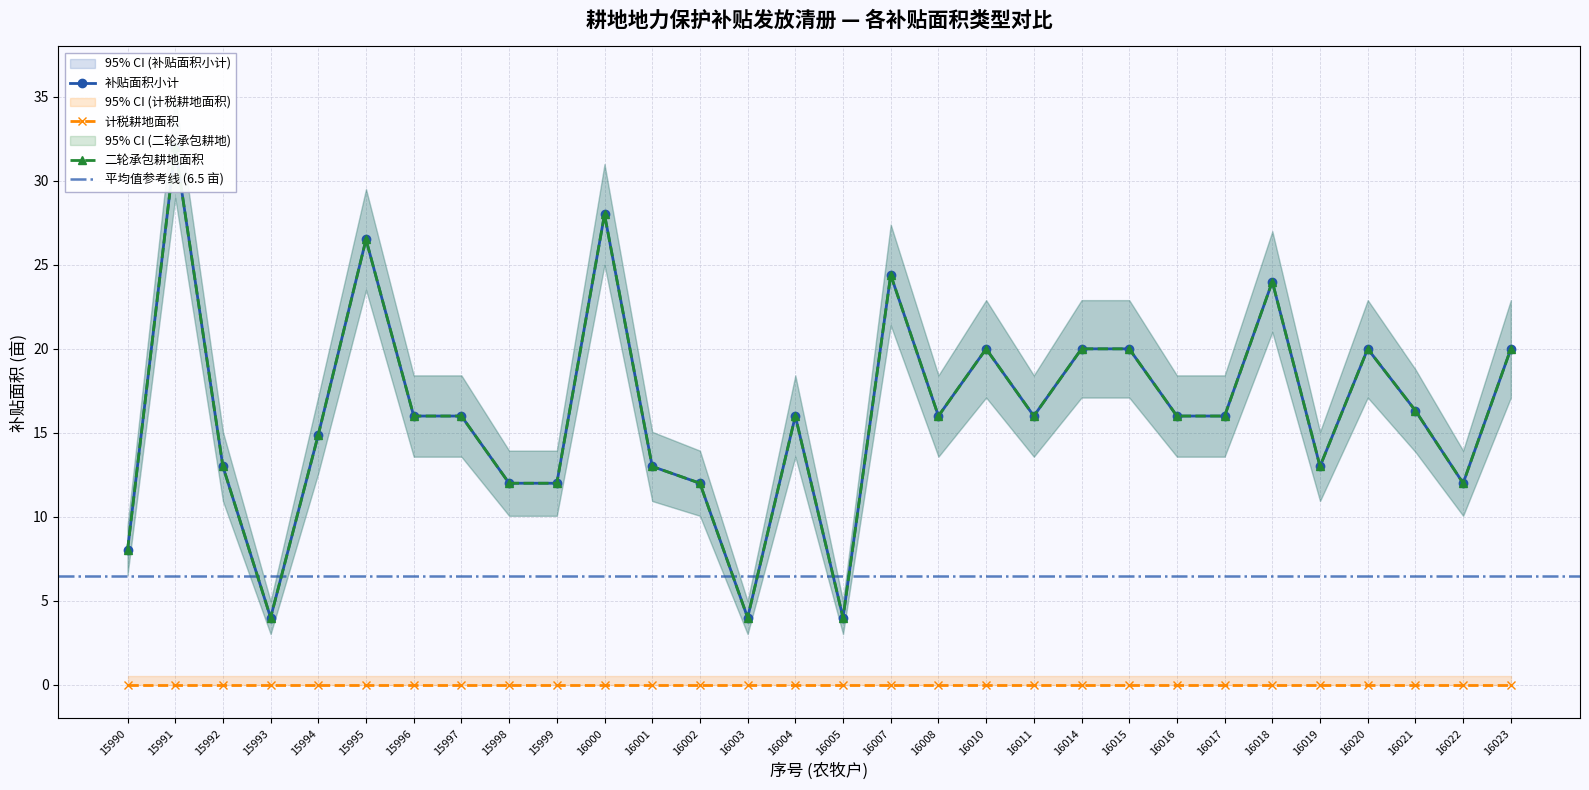

At which category does the chart reach its peak across all series?

15991